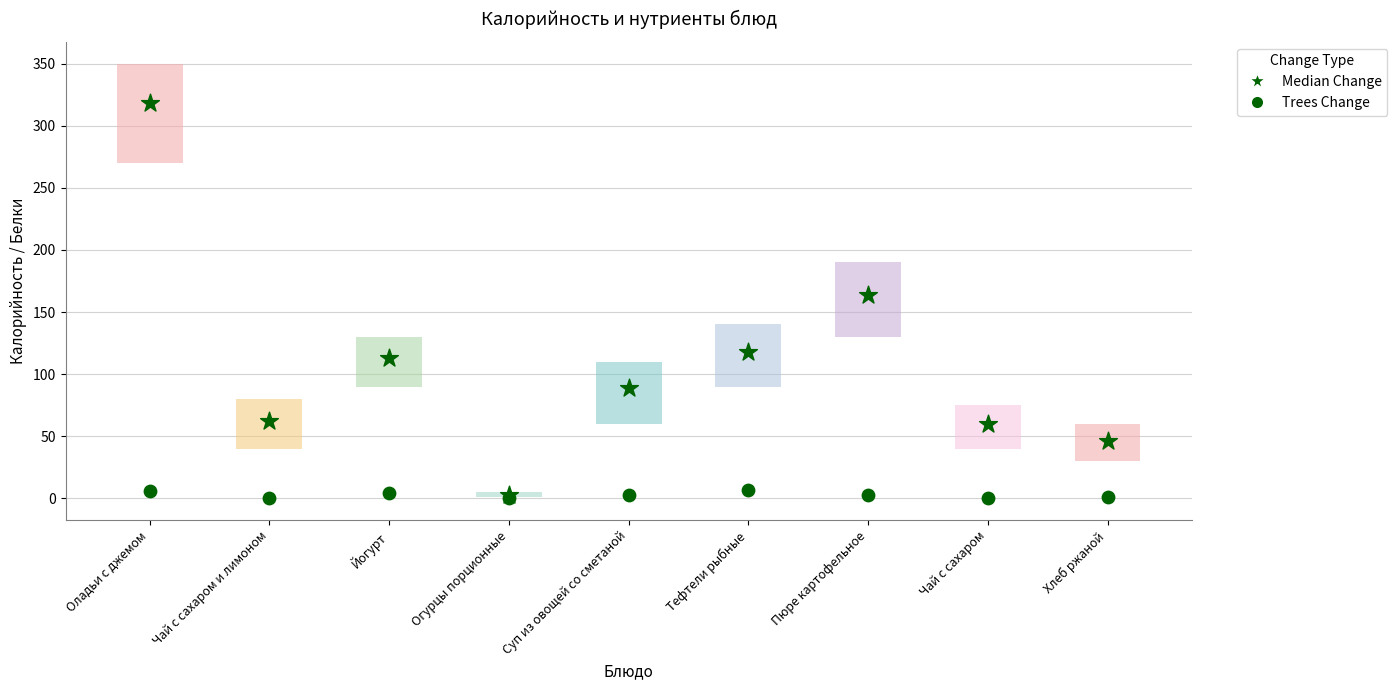

At which category is the sum across all series the highest?

Оладьи с джемом